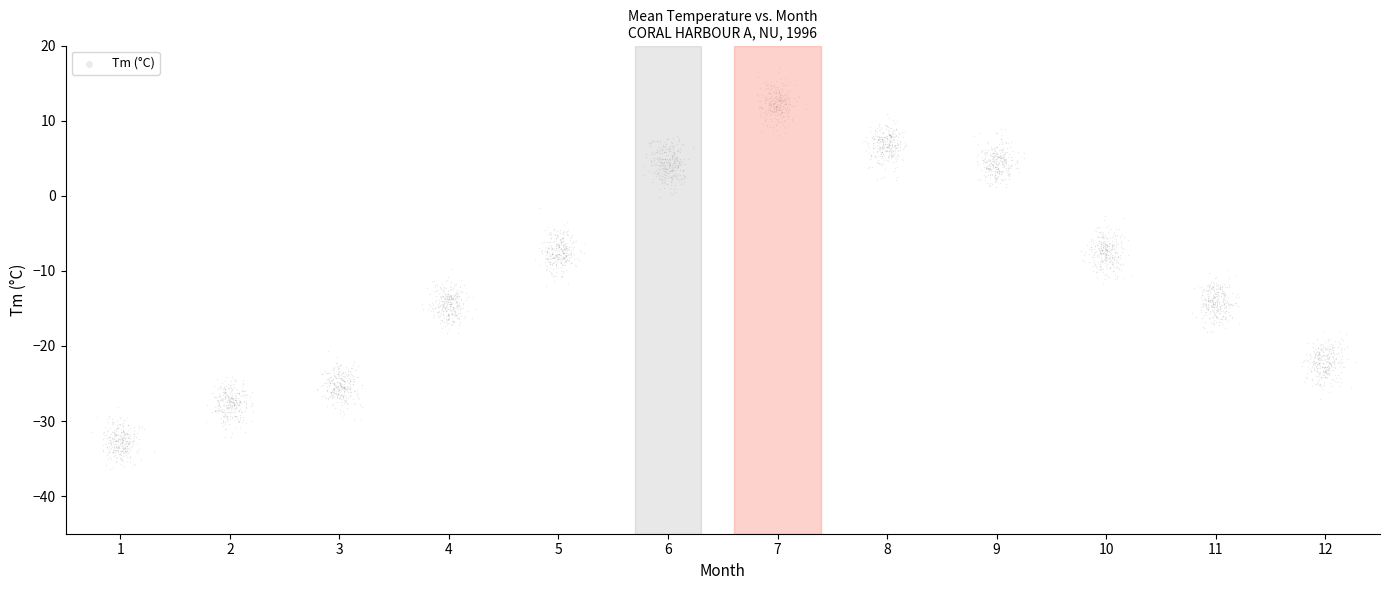

What is the range of Y values (max minus min)?

53.4